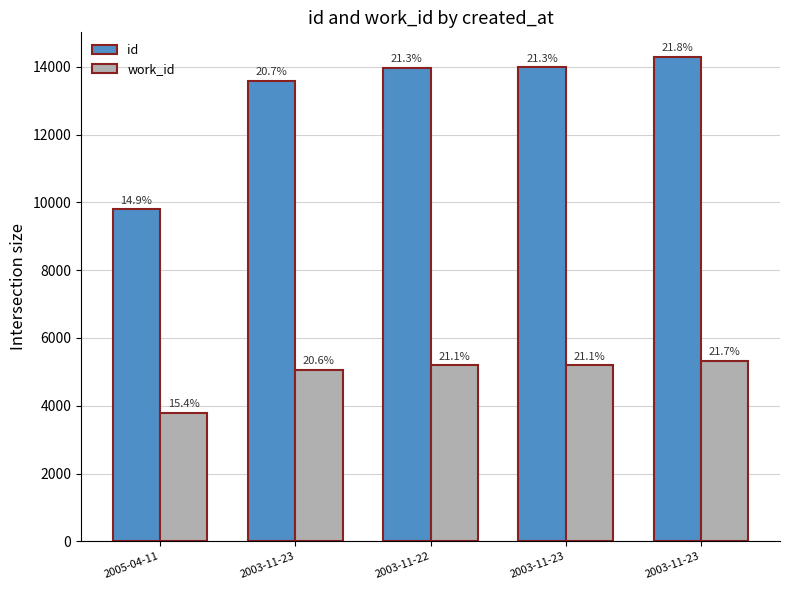

Reading left to right, transcribe all the data shown in this chart.

id: 9805	13588	13979	13983	14302
work_id: 3799	5067	5198	5198	5328